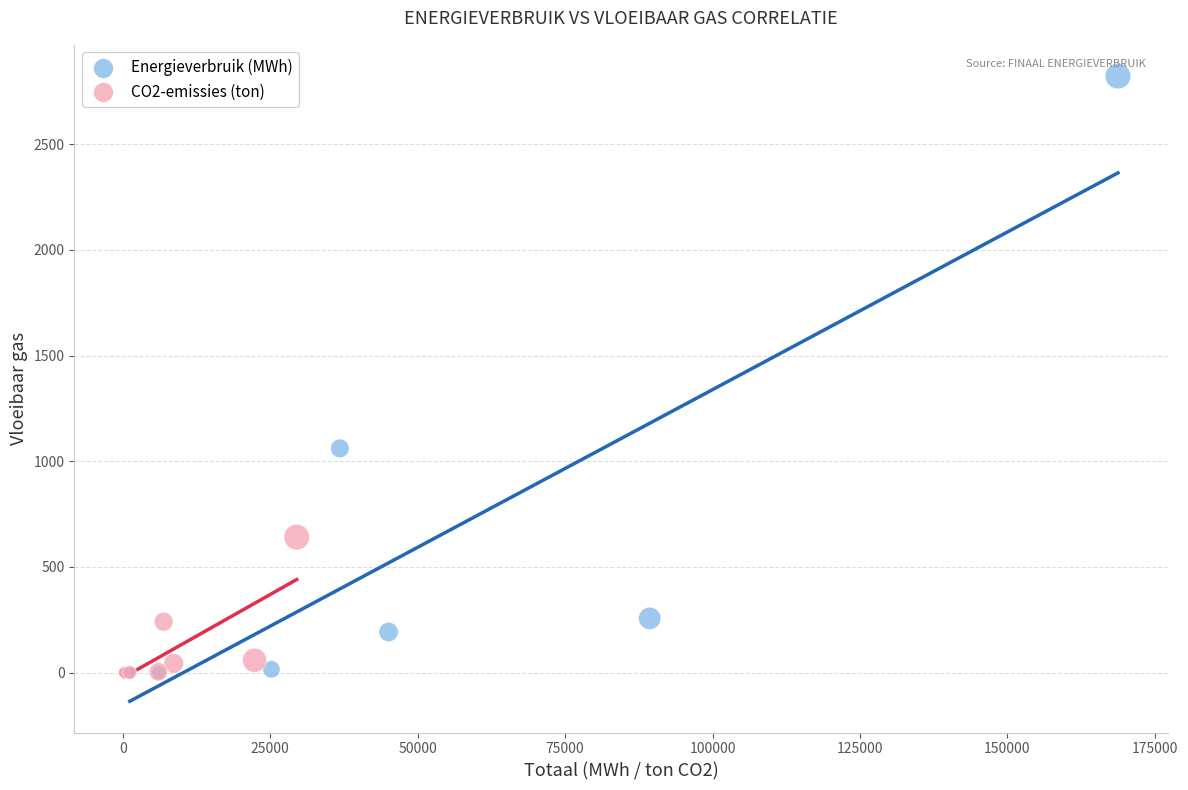

Which series has the largest Y range (max minus min)?

Energieverbruik (MWh)